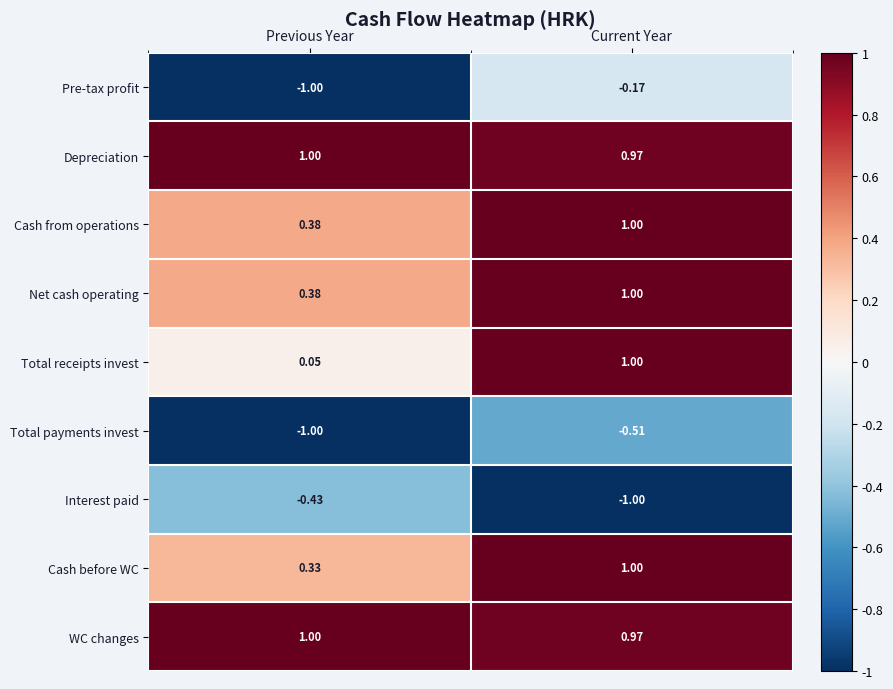

At which label does Cash from operations reach its peak?

Current Year